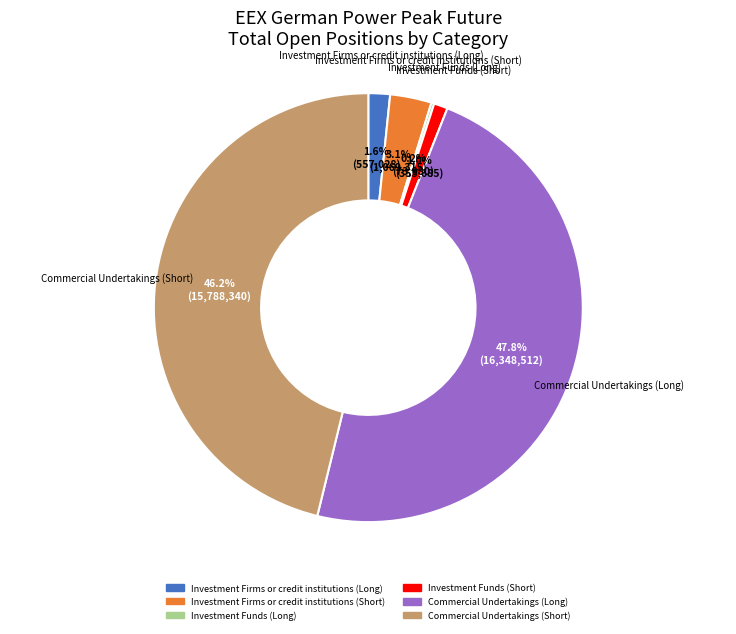

To the nearest percent, what is the combined percentage of Investment Funds (Short) and Commercial Undertakings (Short)?

47%